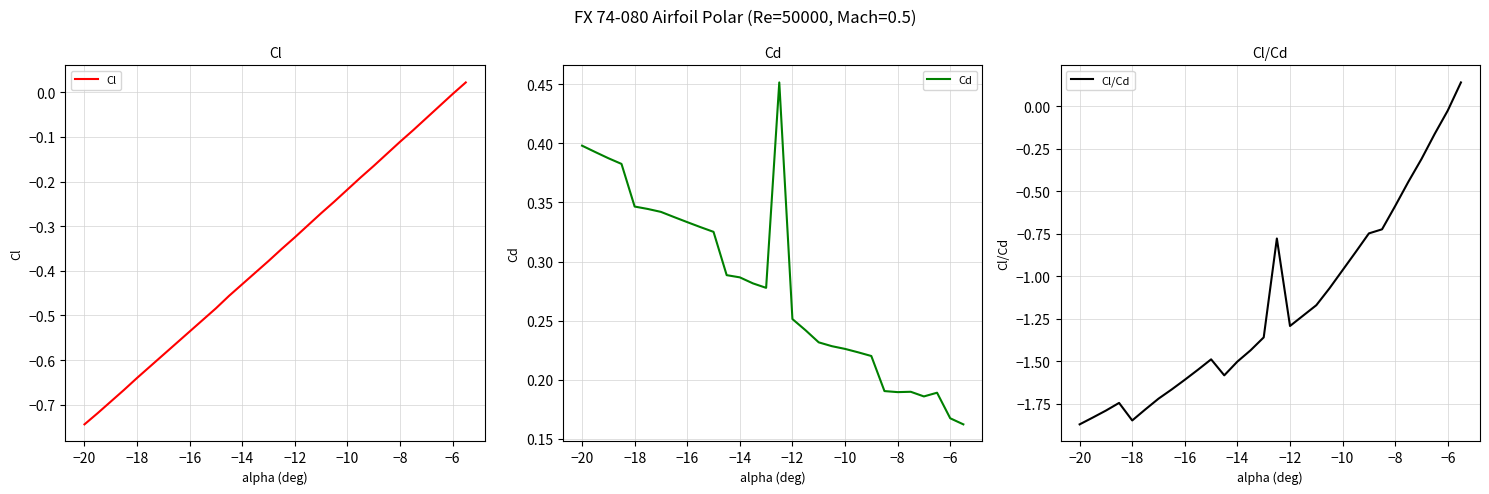

At which label does Cl reach its minimum?

−20